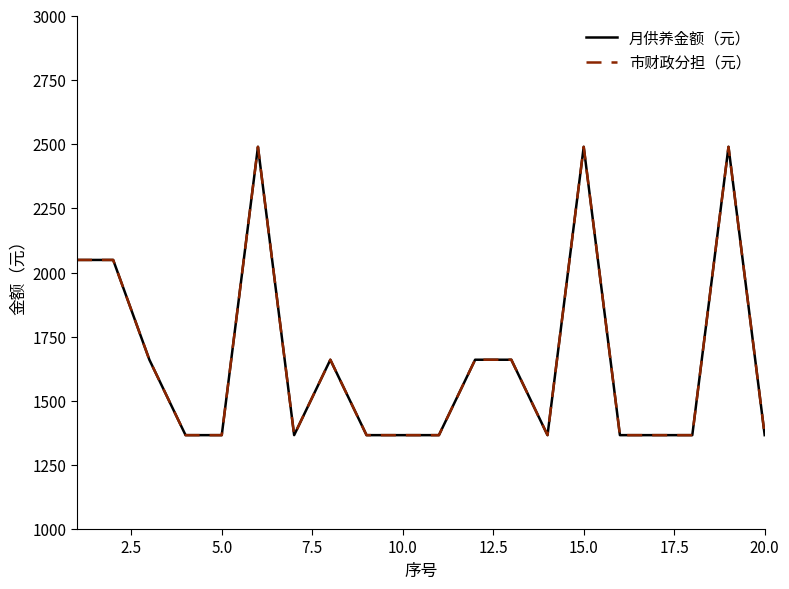

True or false: 月供养金额（元） and 市财政分担（元） intersect in this chart.

False